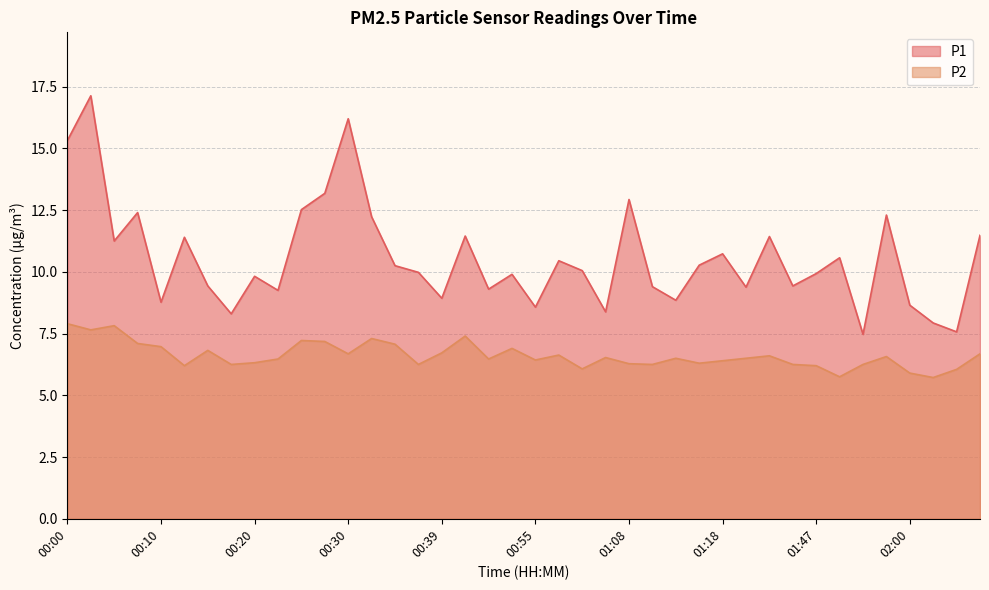

The value of P2 at 00:30 is 11.4. True or false?

False